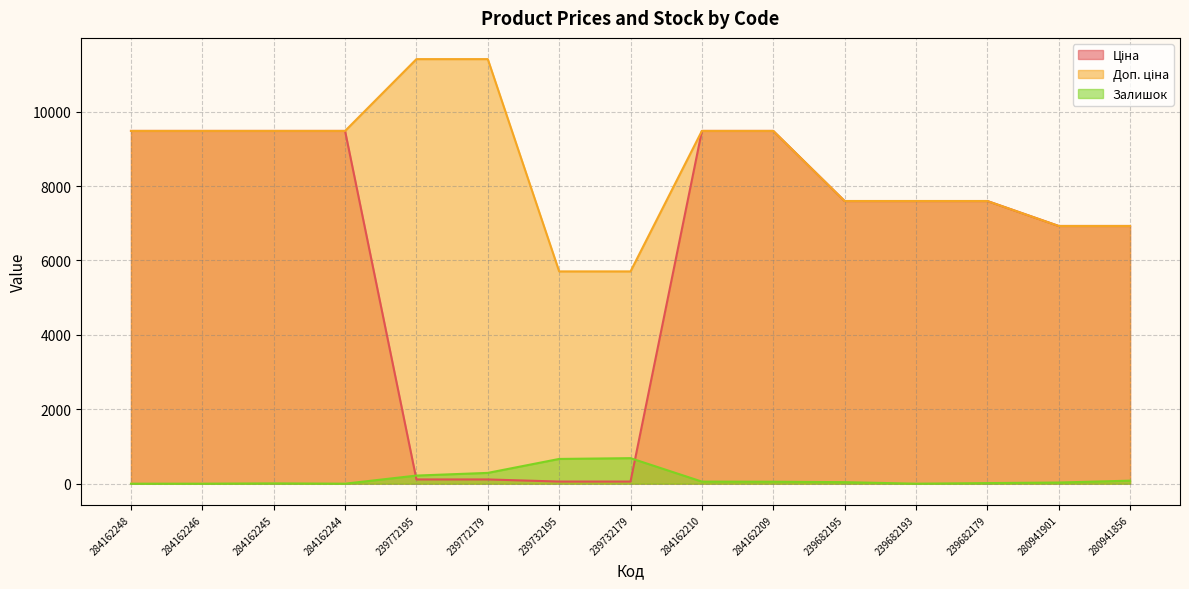

Where does the Доп. ціна series first go above 9480?

284162248